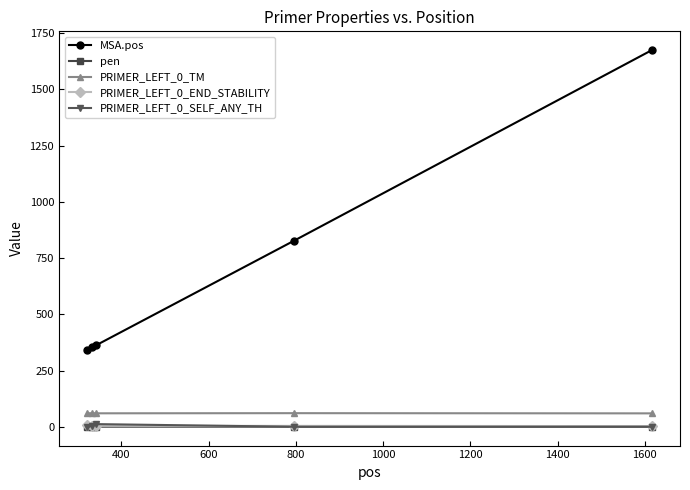

What is the value of the MSA.pos point at the 4th from the left?

827.0